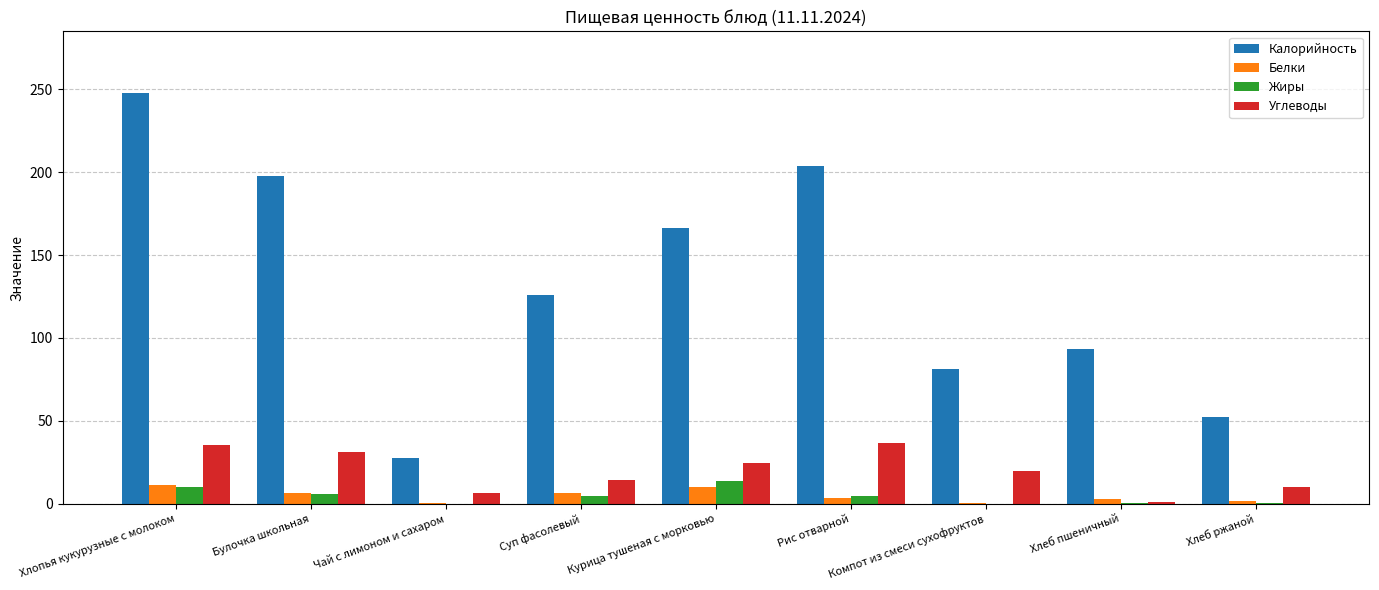

The value of Углеводы at Рис отварной is 59.6. True or false?

False